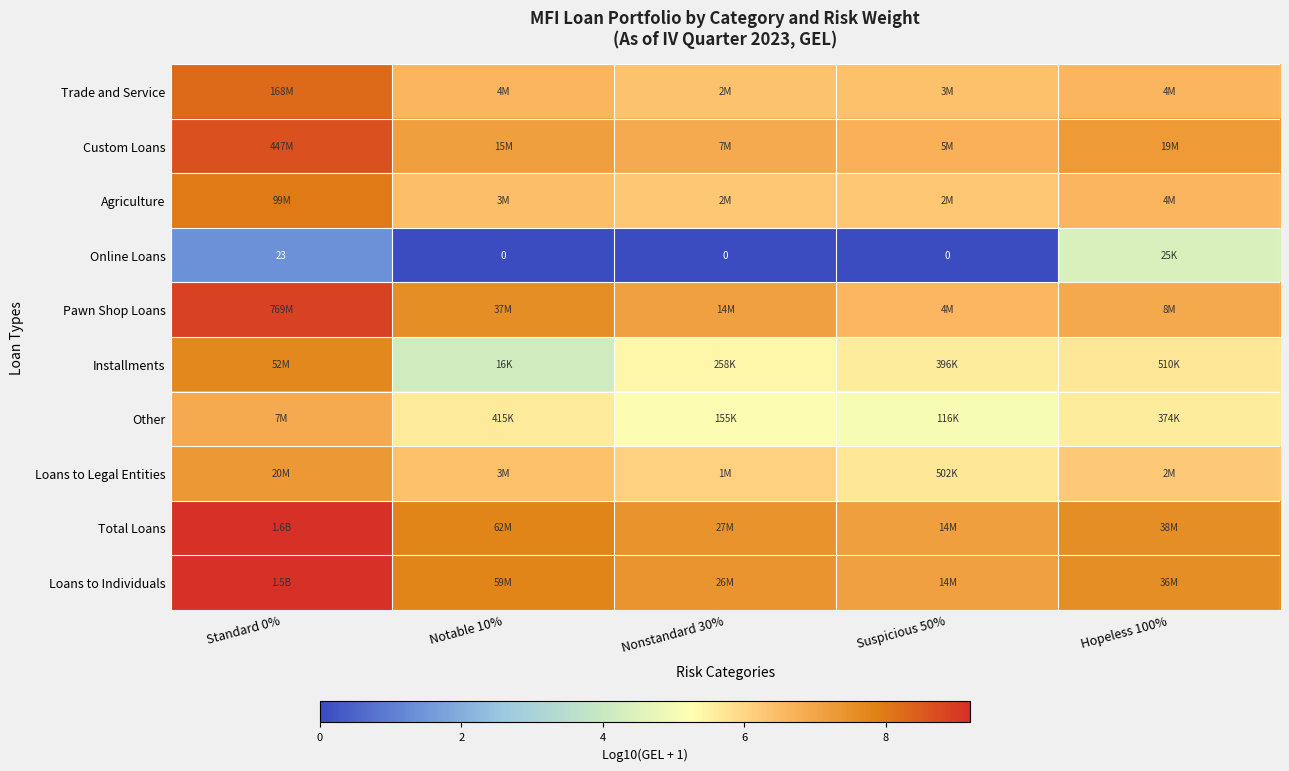

Rank the series at Standard 0% from lowest to highest value.

Online Loans, Other, Loans to Legal Entities, Installments, Agriculture, Trade and Service, Custom Loans, Pawn Shop Loans, Loans to Individuals, Total Loans